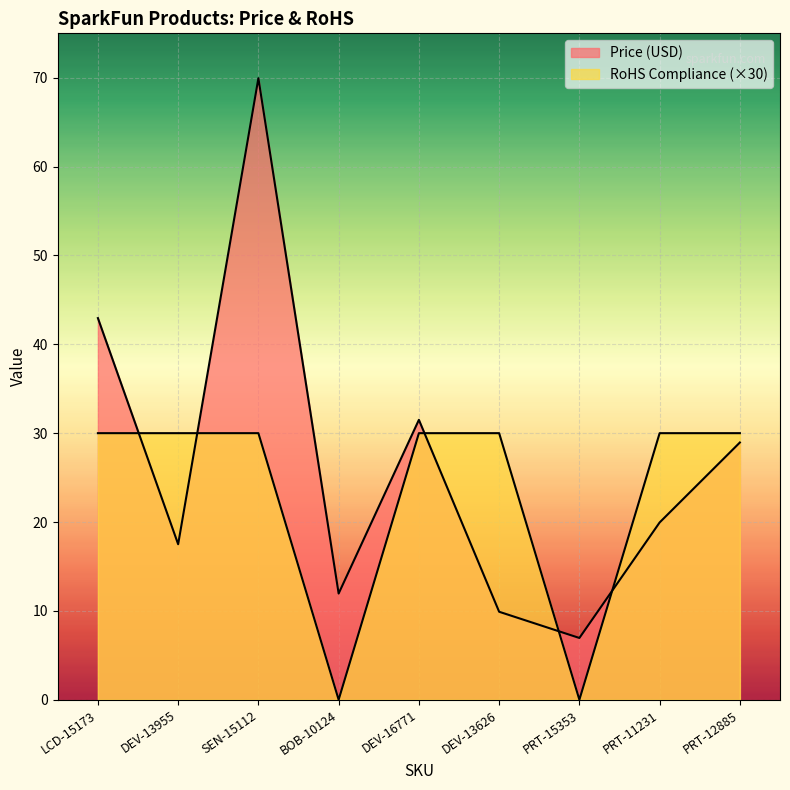

The value of Price (USD) at DEV-16771 is 31.5. True or false?

True